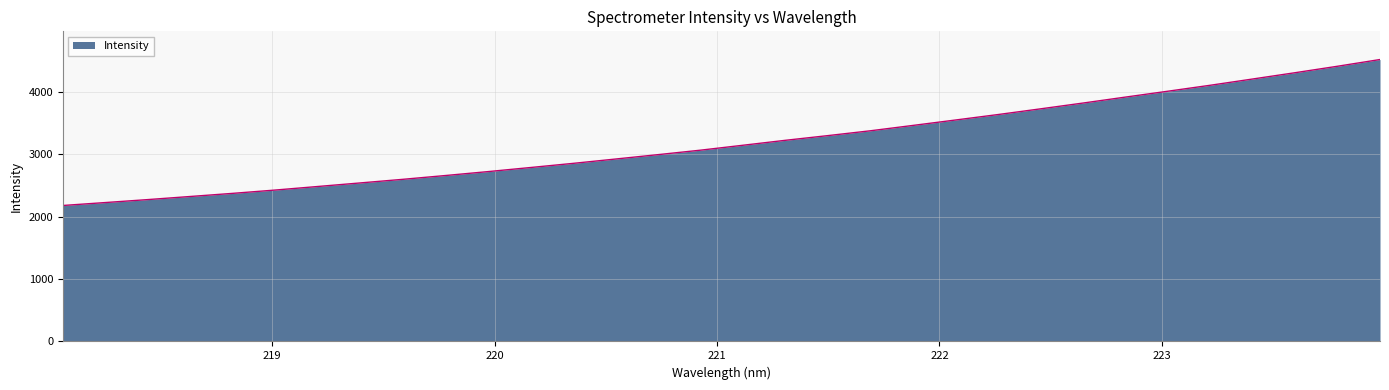

What is the smallest value displayed?

2180.1